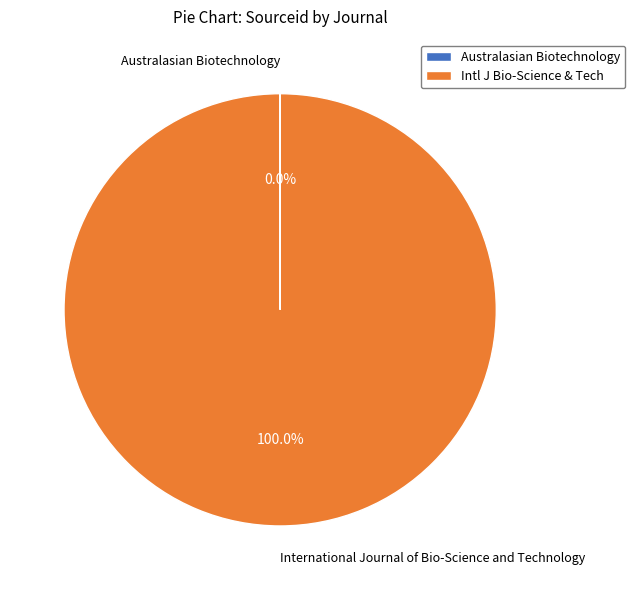

Is there any slice that represents more than half of the pie?

Yes